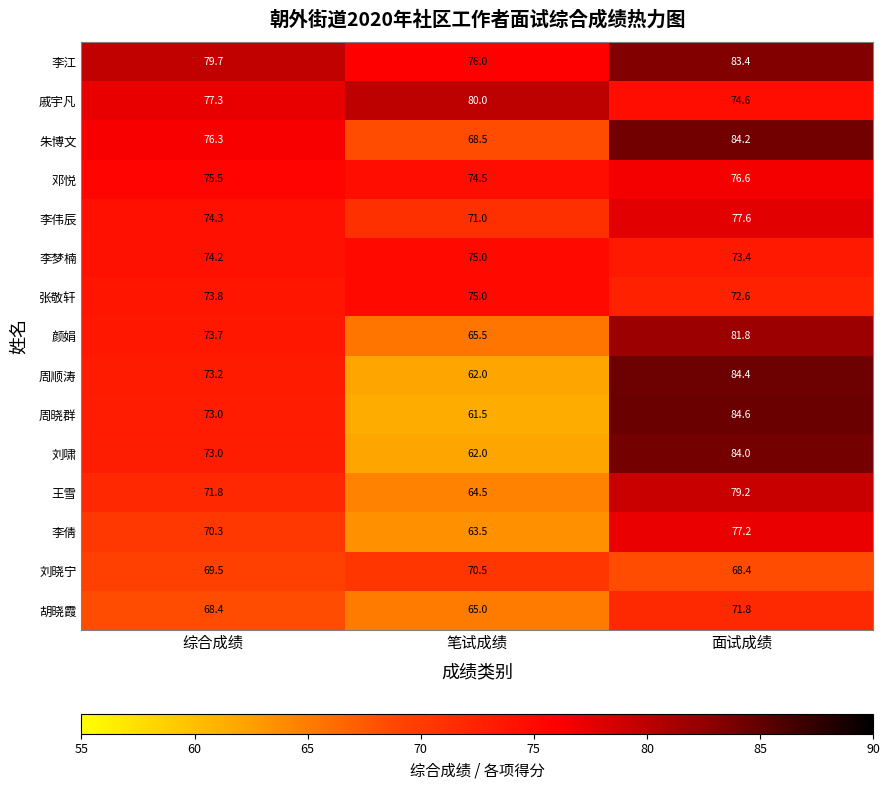

What is the difference between the 朱博文 values at 笔试成绩 and 综合成绩?

7.8